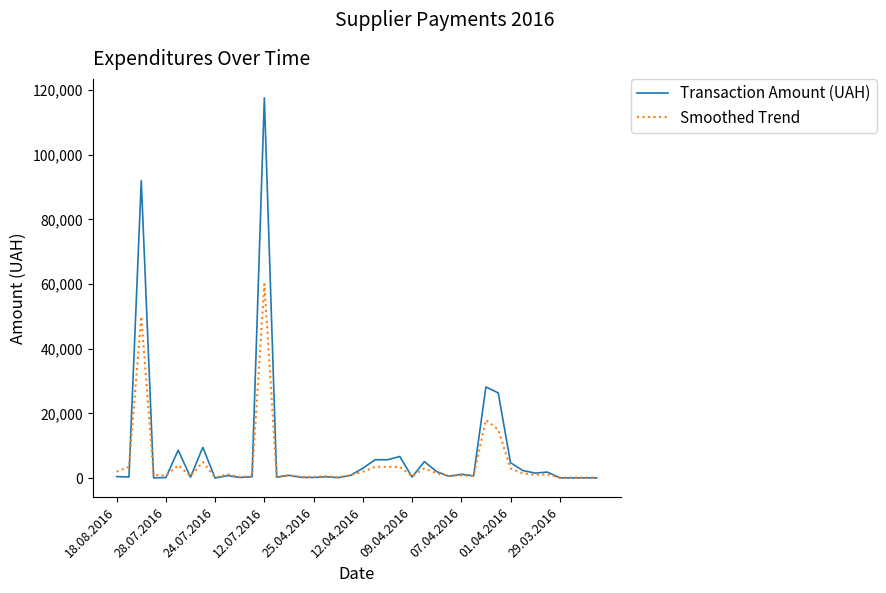

Which series has the largest range (max minus min)?

Transaction Amount (UAH)